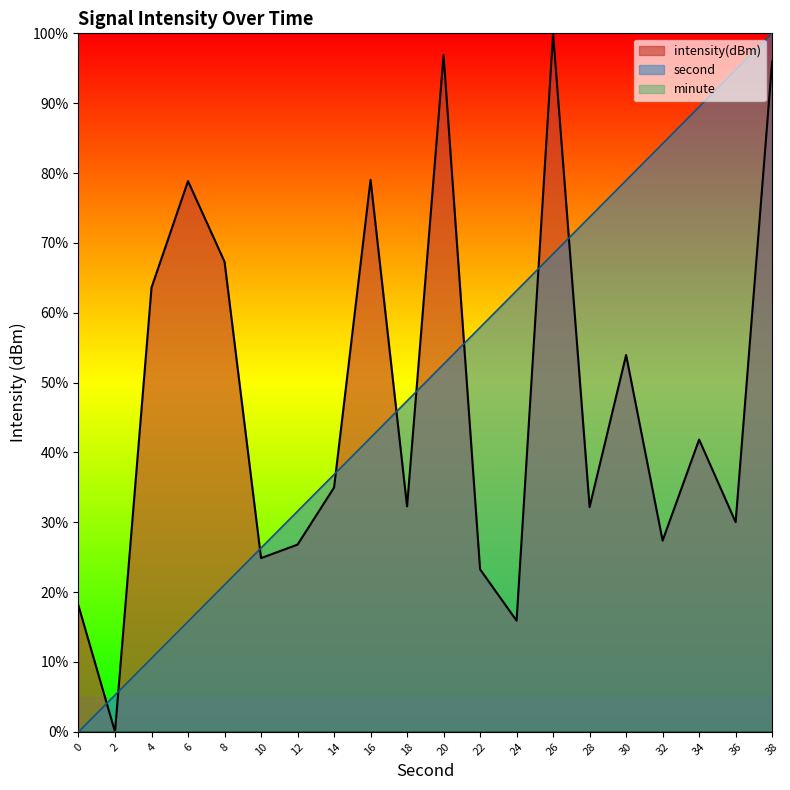

List the labels in order of intensity(dBm) value, largest first.

26, 20, 38, 16, 6, 8, 4, 30, 34, 14, 18, 28, 36, 32, 12, 10, 22, 0, 24, 2